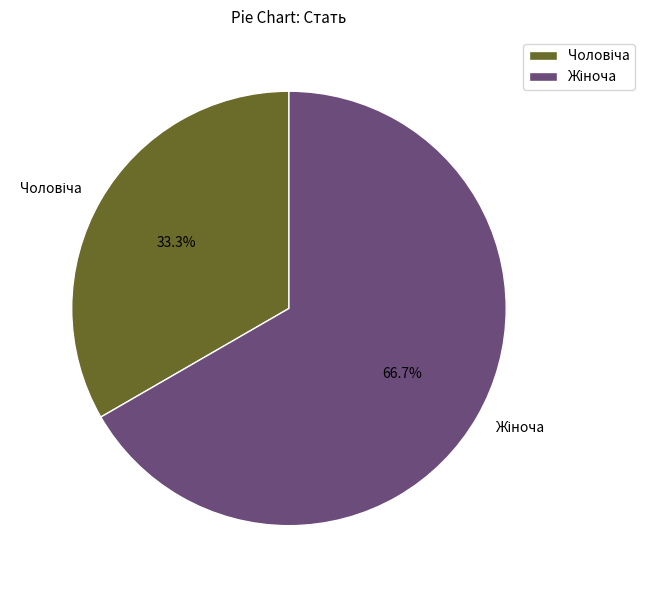

Is there any slice that represents more than half of the pie?

Yes